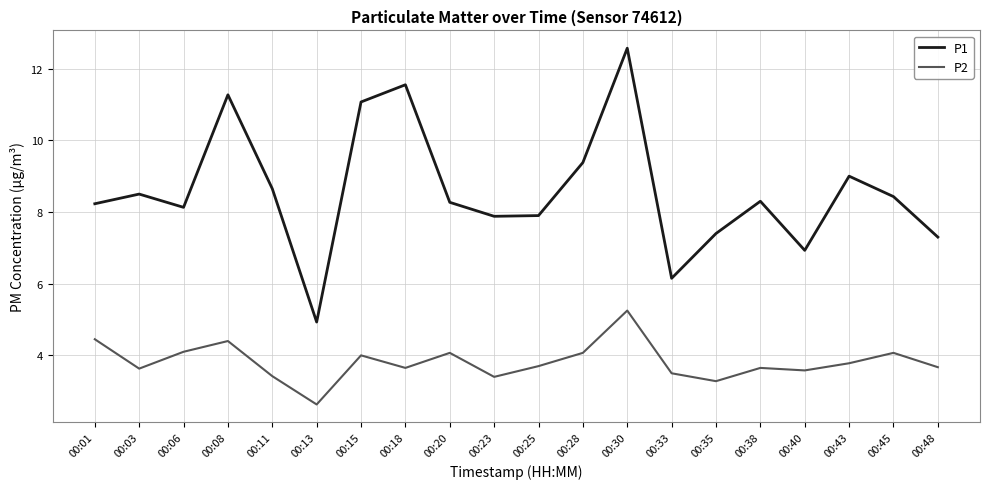

True or false: P1 has a value of 7.9 at 00:25.

True